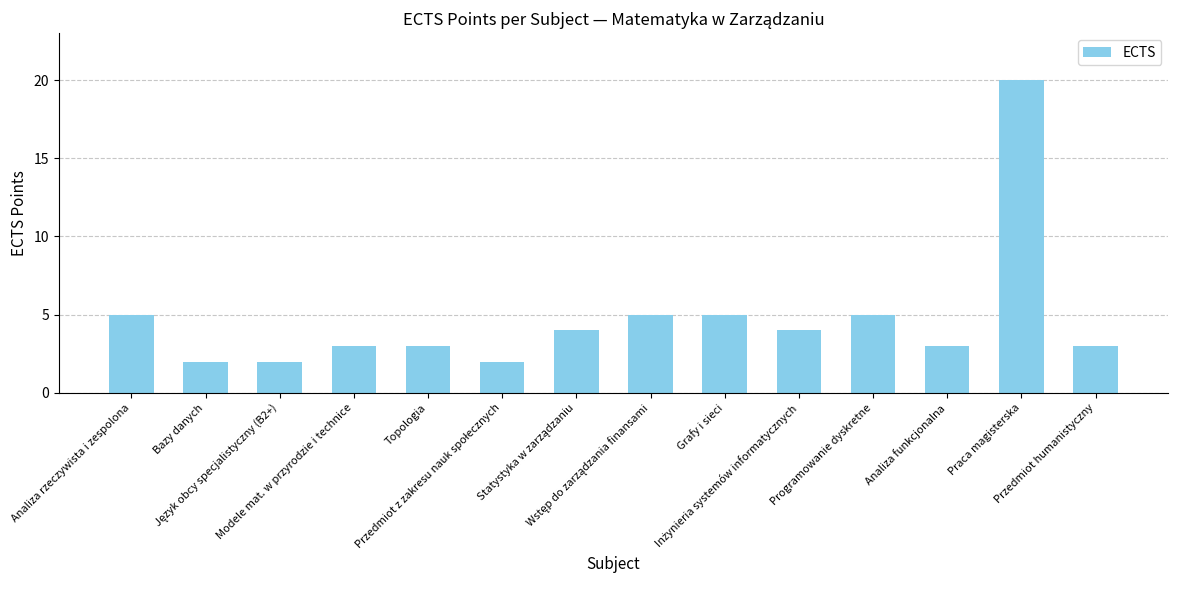

What is the maximum value shown in the chart?

20